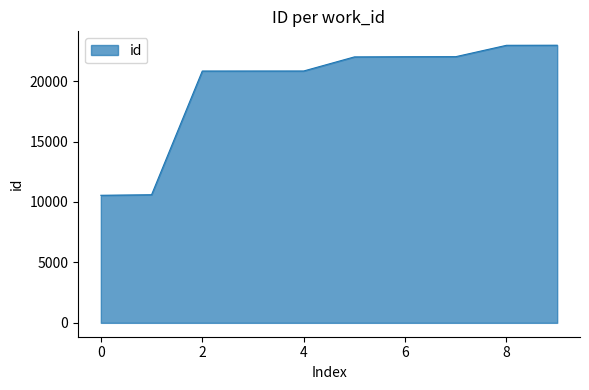

What is the minimum value shown in the chart?

10553